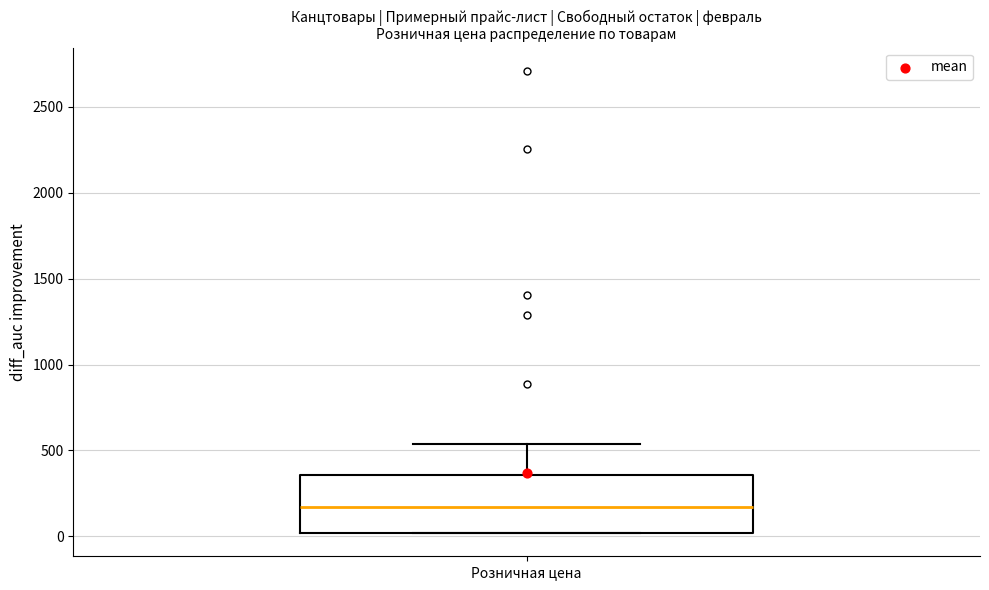

Where is the lower edge of the box for Розничная цена on the y-axis? The values are not printed on the chart, so give them approximately, as read against the axis.

0